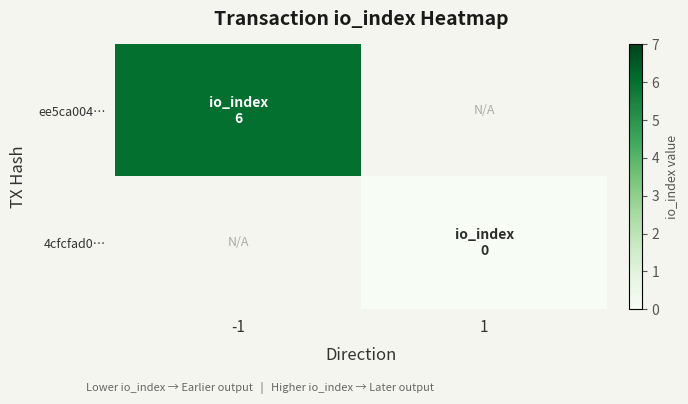

How many distinct data groups are displayed?

2